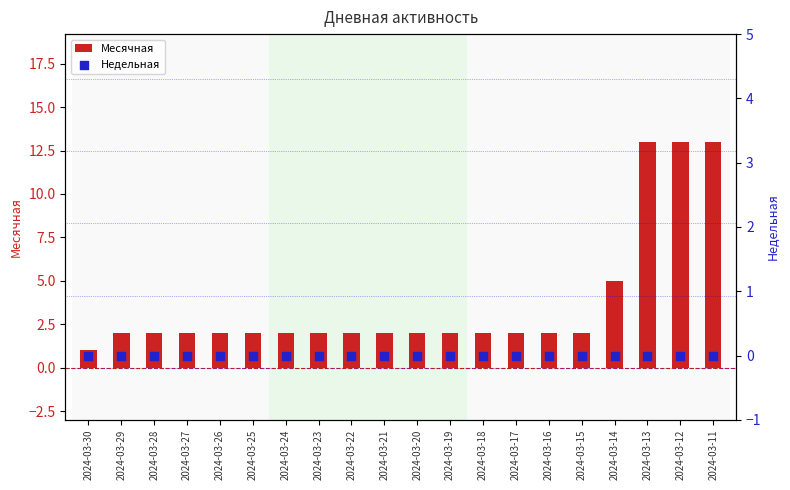

At how many categories does at least one series exceed 5?

3